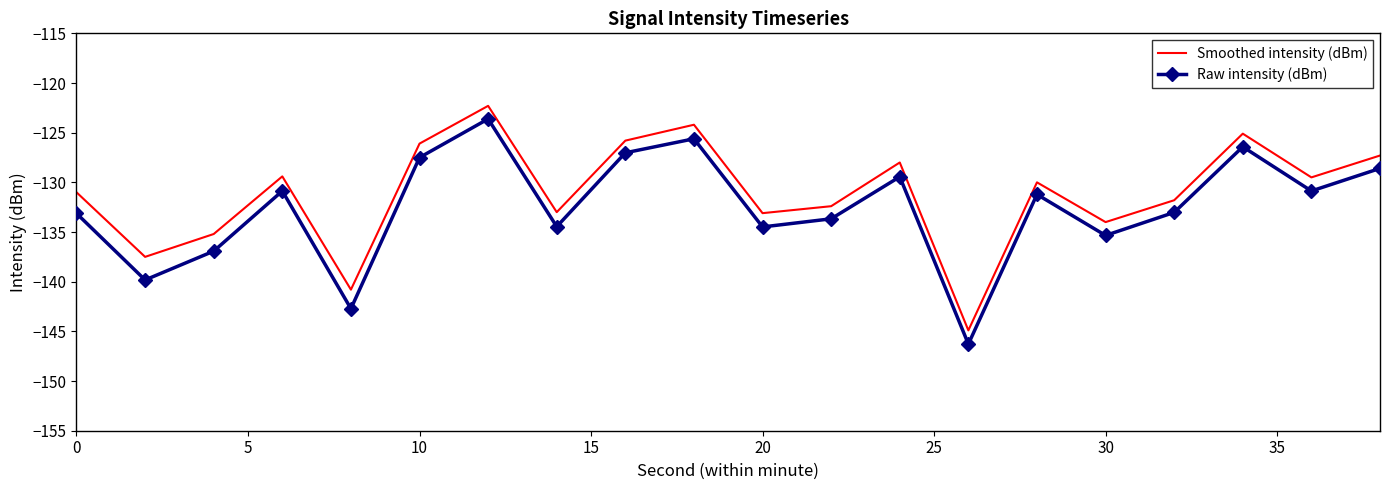

How many interior local valleys does the Smoothed intensity (dBm) series have?

7